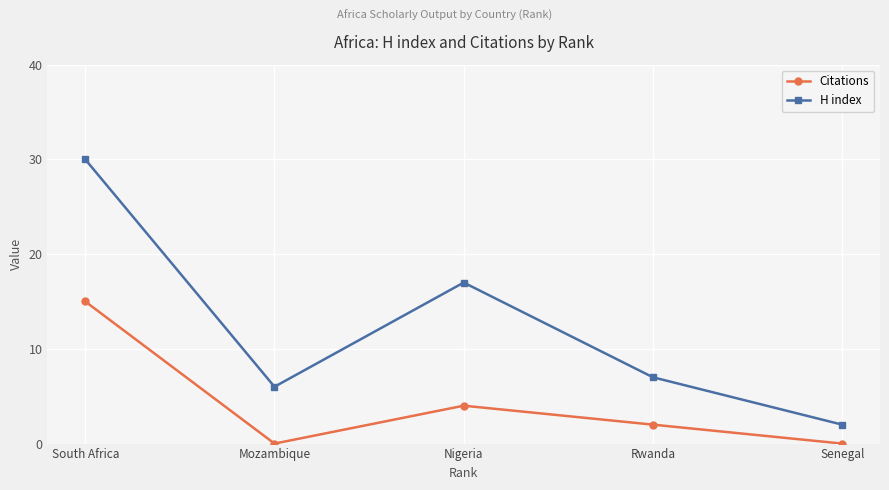

At which category does Citations reach its first local valley?

Mozambique